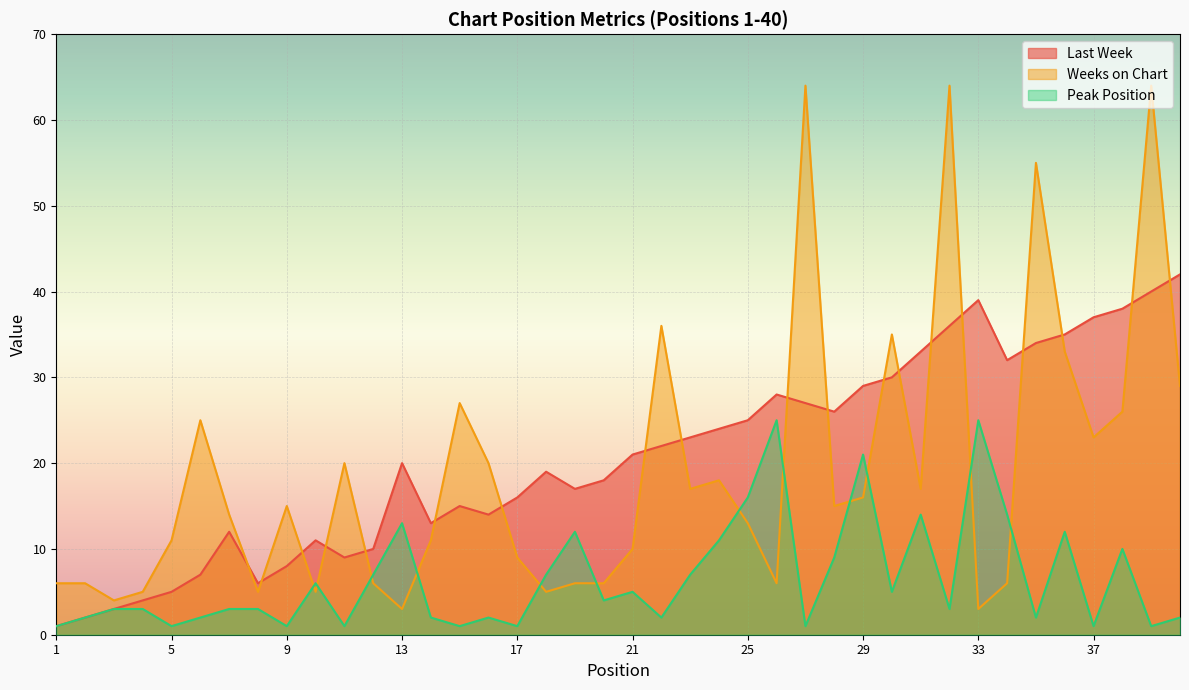

In Last Week, how many points are higher than both neighbors (excluding endpoints)?

7